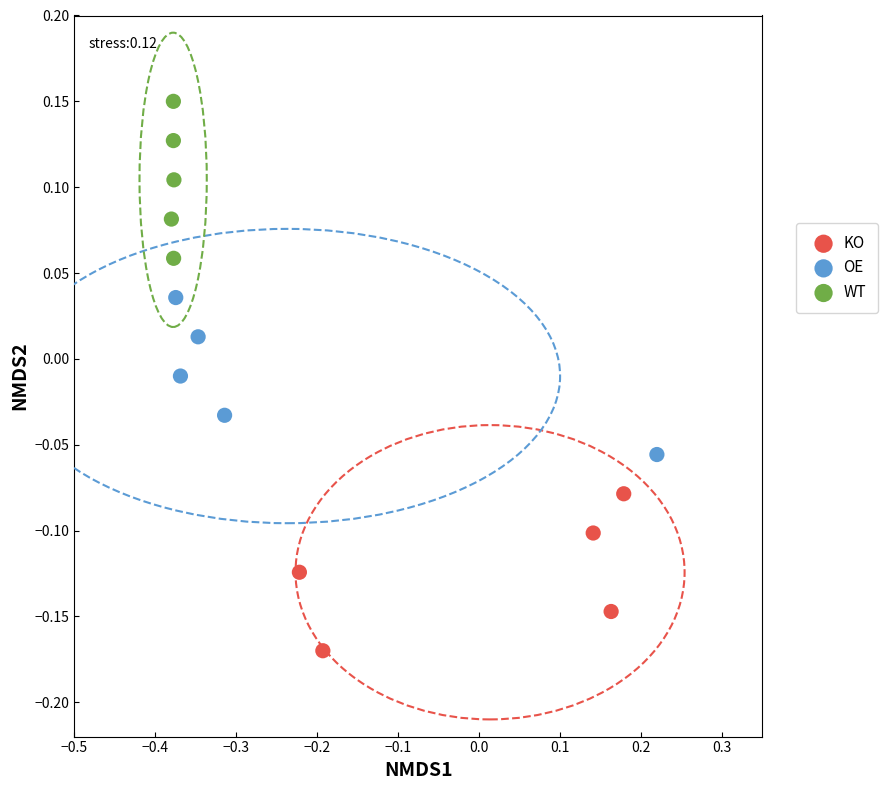

Which series reaches the minimum Y coordinate?

KO